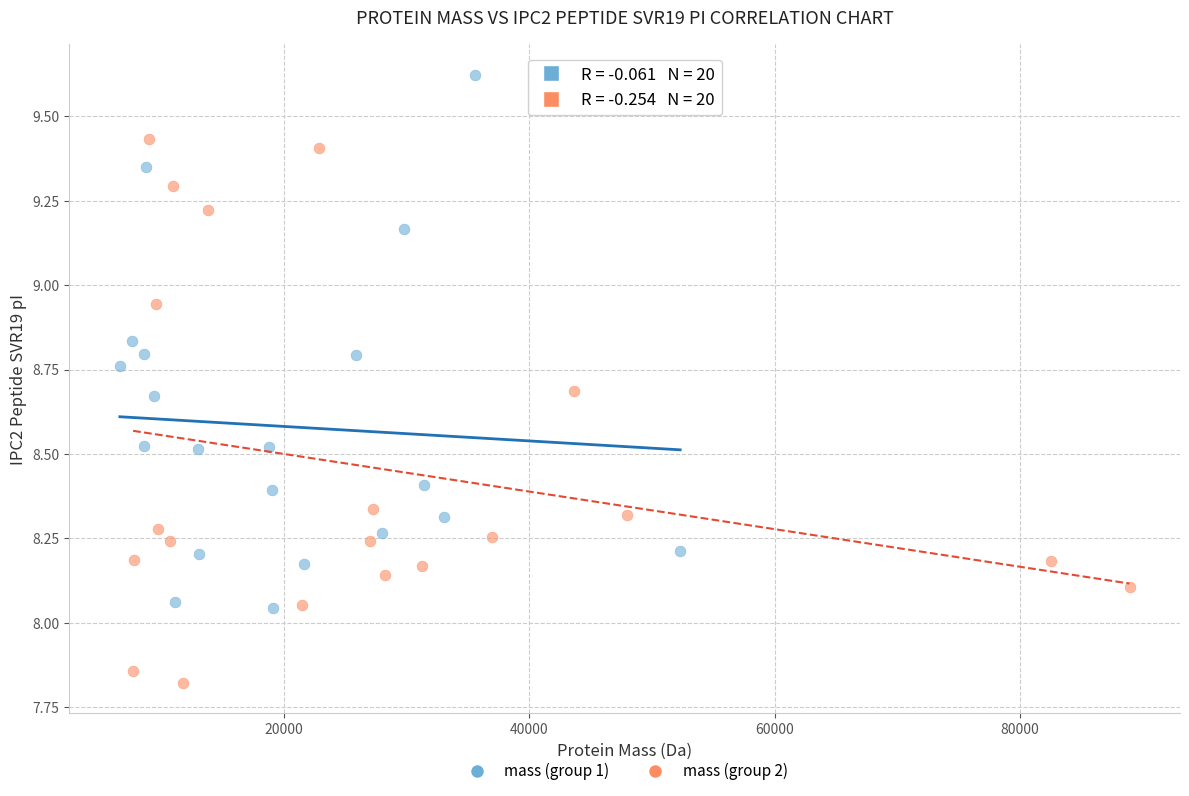

Which series contains the lowest Y value?

mass (group 2)